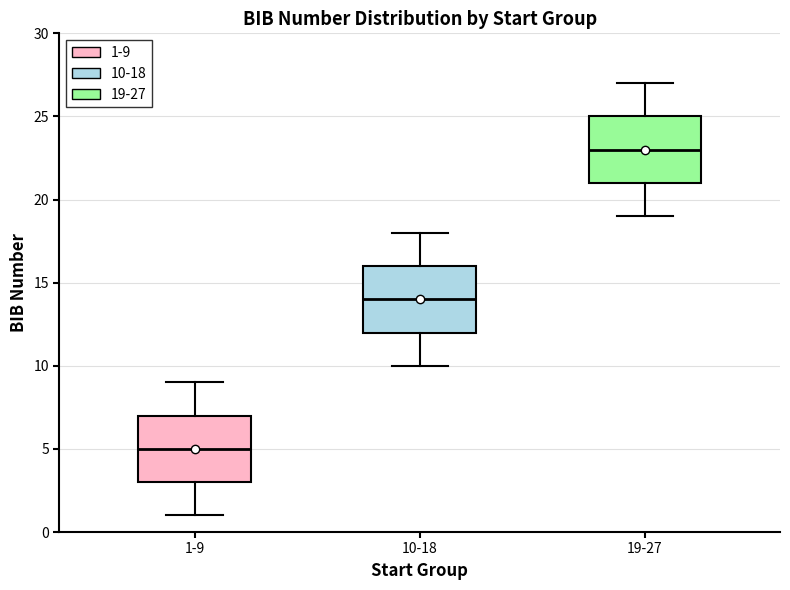

Reading left to right, transcribe this box plot: for each box, give where its median line is, the range the box spans, and where its two whiskers end, as read against the y-axis. The values are not printed on the chart, so give them approximately, as read against the axis.

1-9: median 5, box 3 to 7, whiskers 1 to 9
10-18: median 14, box 12 to 16, whiskers 10 to 18
19-27: median 23, box 21 to 25, whiskers 19 to 27